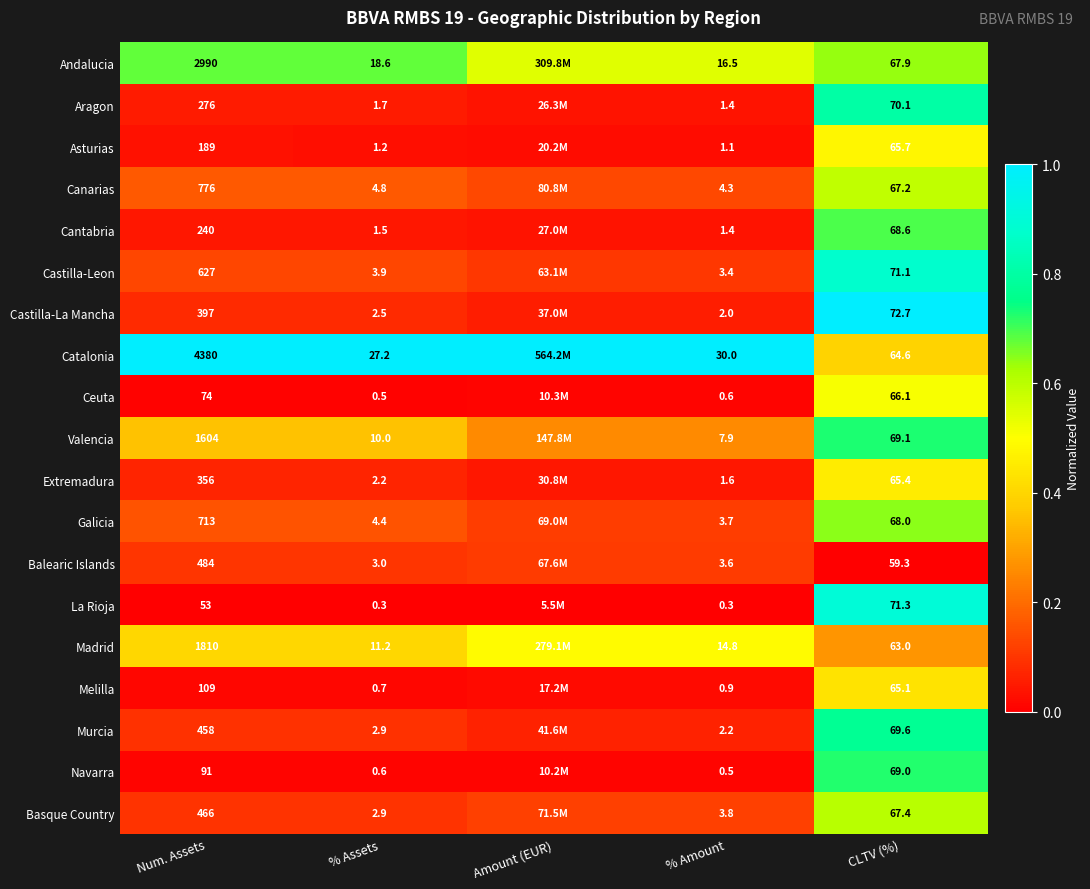

Between Num. Assets and % Assets, which series saw the biggest shift?

Catalonia